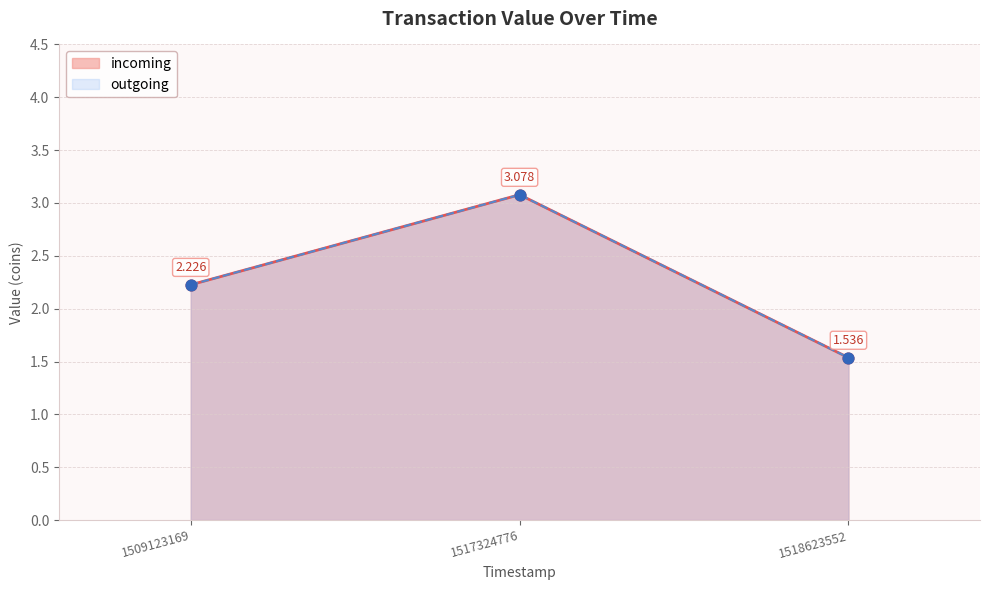

Is the value of in_points at 1509123169 greater than the value of incoming_line at 1517324776?

No